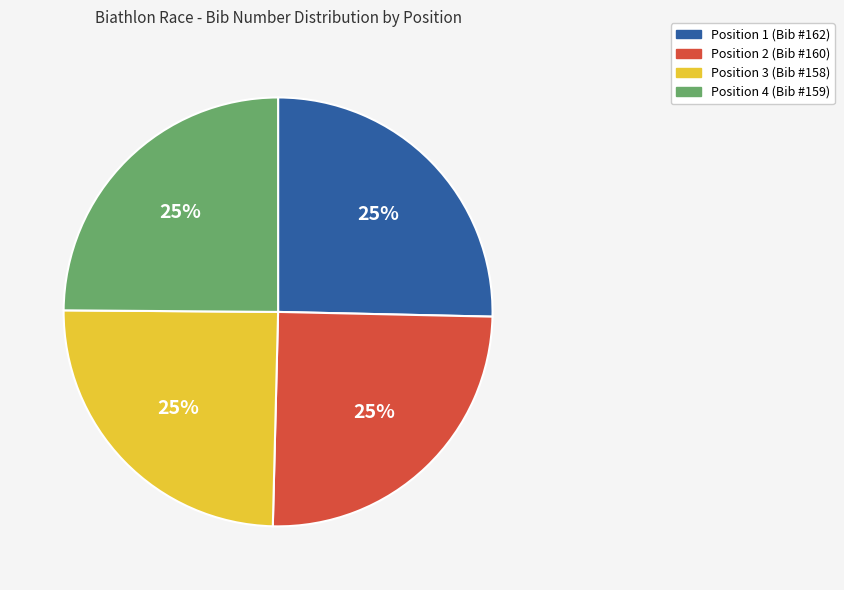

True or false: Position 2 (Bib #160) accounts for 38% of the total.

False